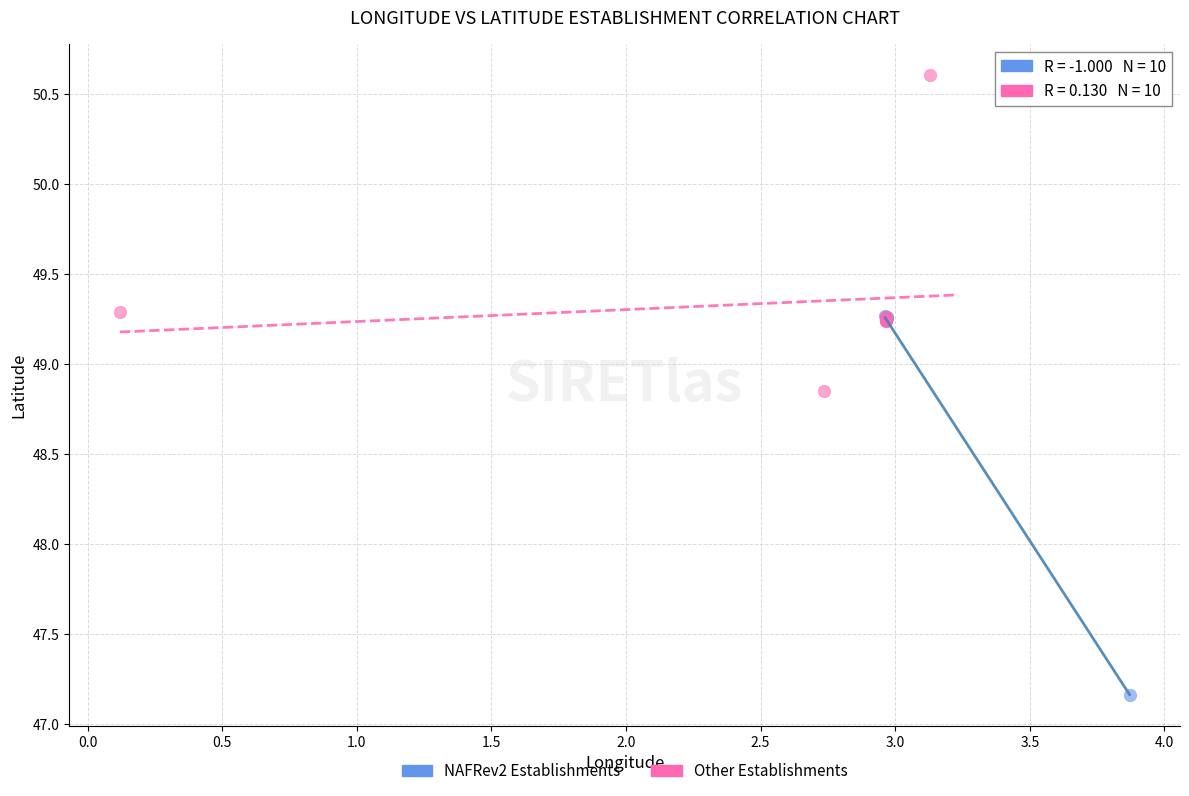

What are all the series names shown in the legend?

NAFRev2 Establishments, Other Establishments